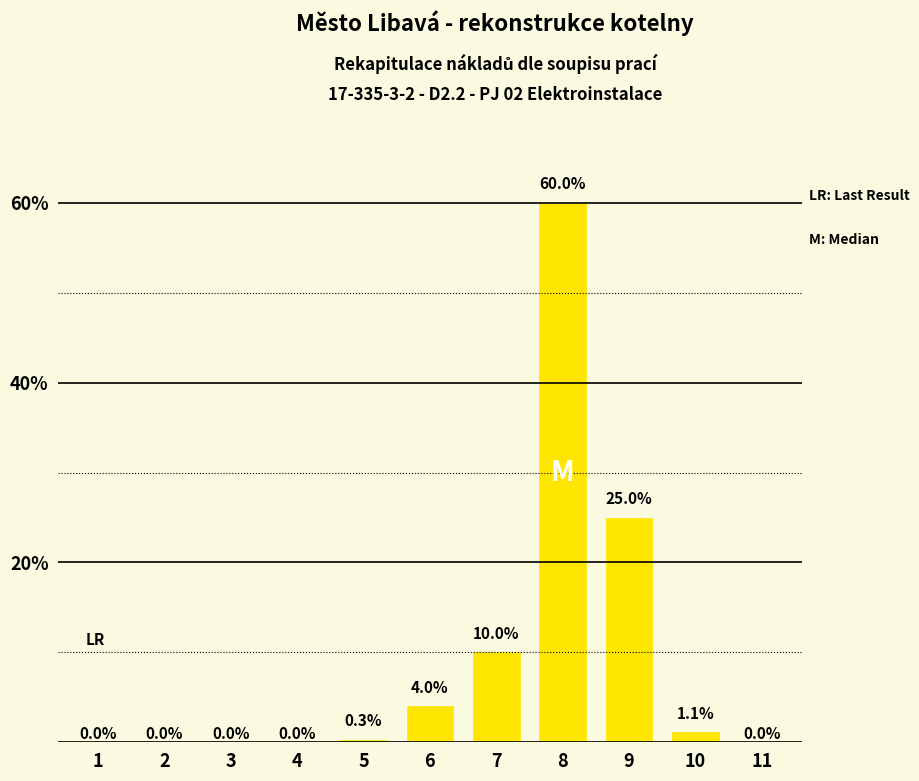

At which category does the chart reach its peak across all series?

8